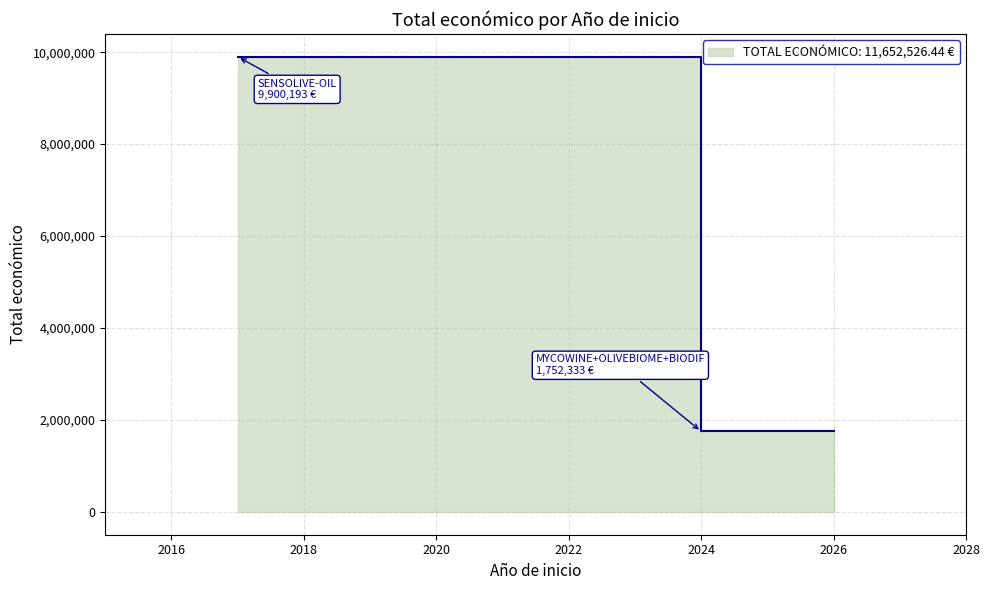

Where is the first local minimum?

2024